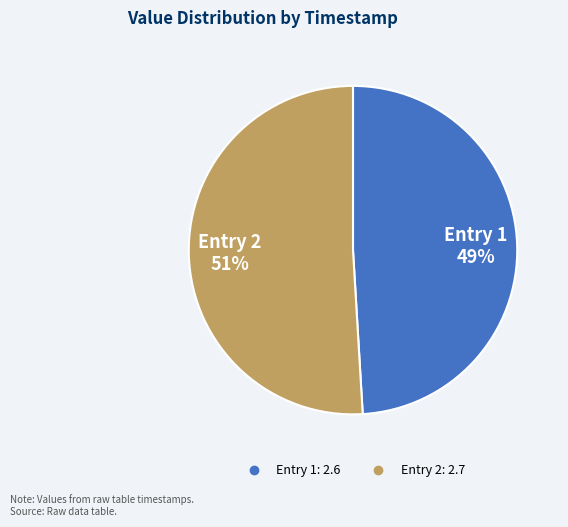

To the nearest percent, what is the difference between the largest and smallest slice percentages?

2%